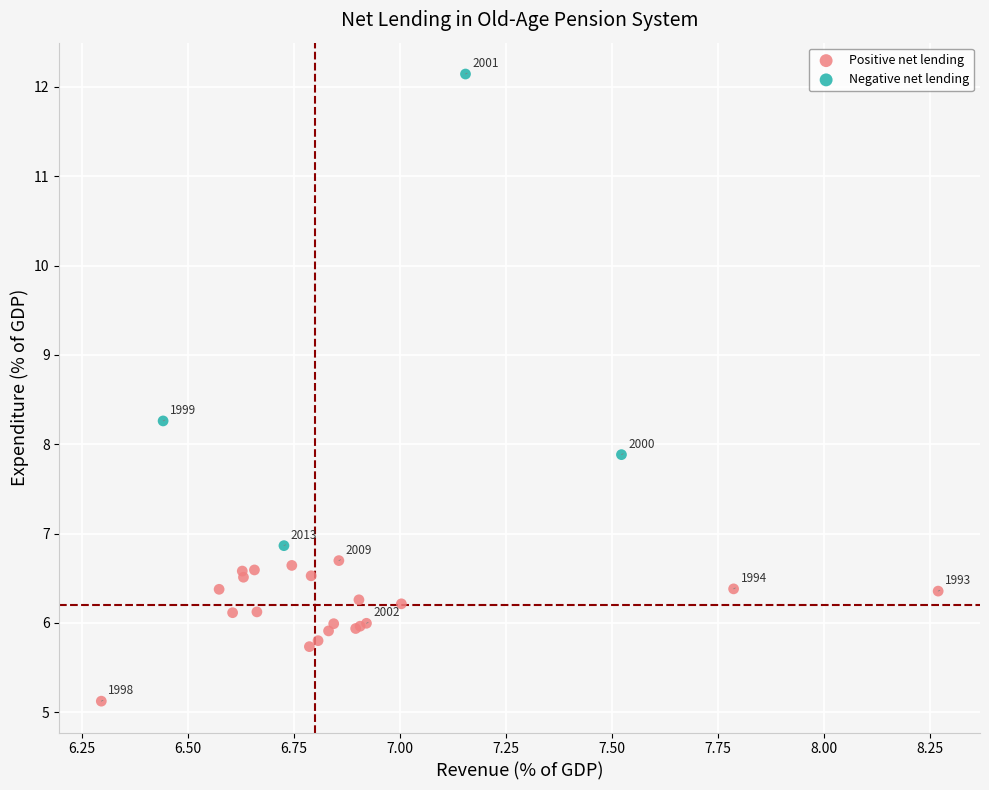

Which series reaches the minimum Y coordinate?

Positive net lending